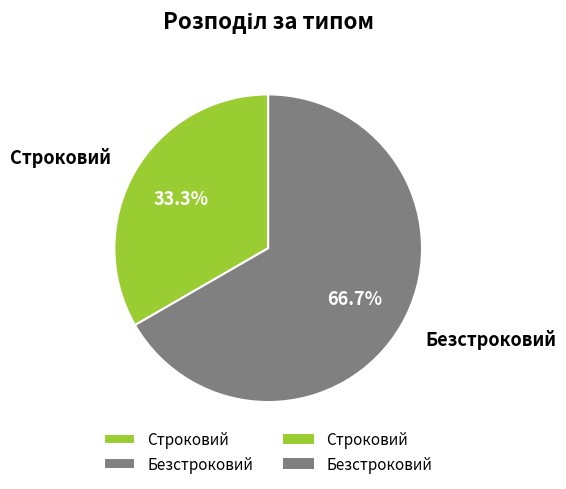

The Строковий slice represents 21% of the pie. True or false?

False